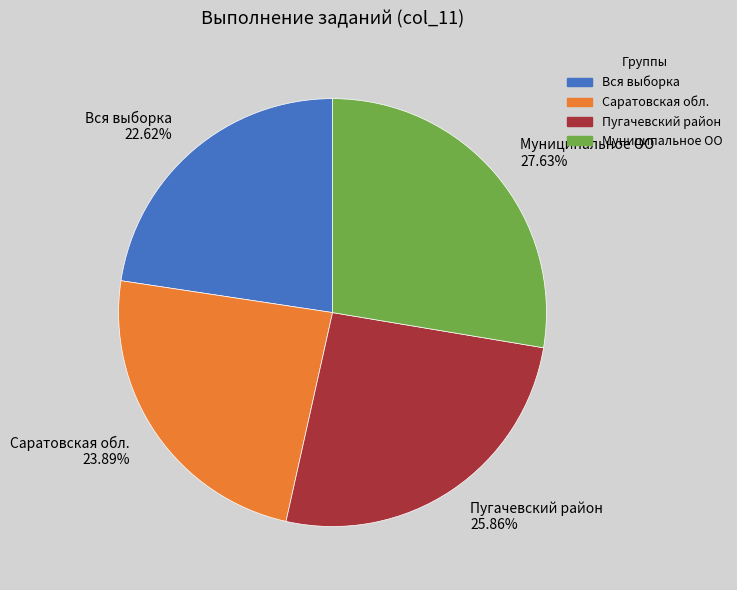

Is it true that Вся выборка is 23% of the pie?

True